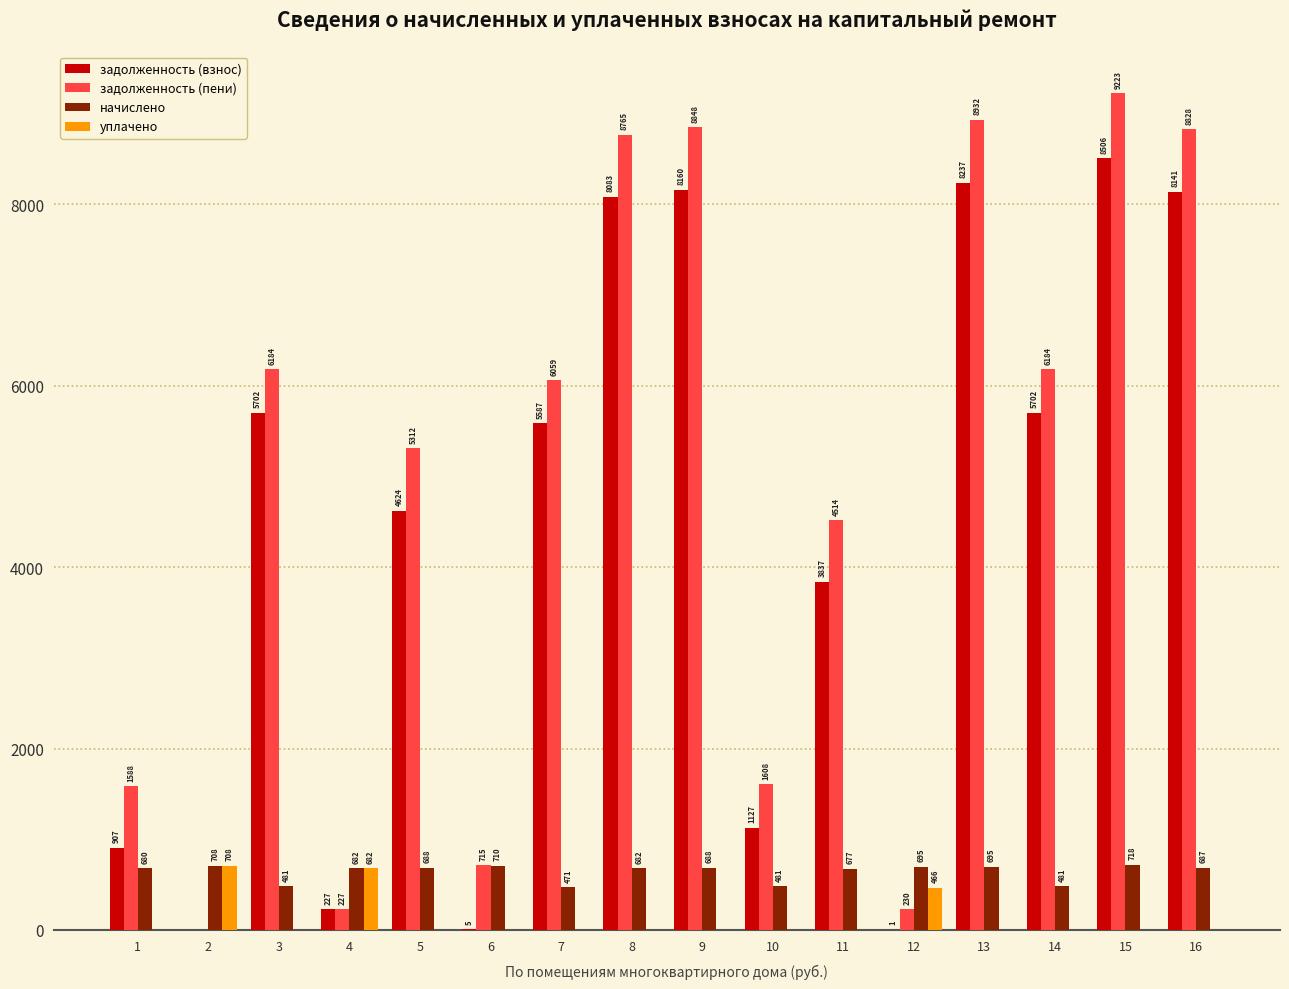

Is it true that начислено equals 481.1 at 3?

True